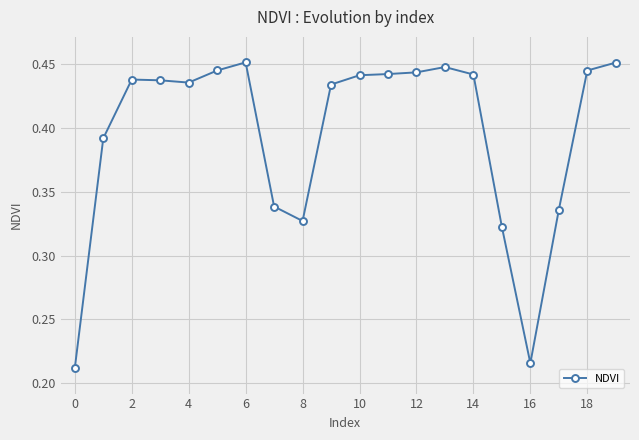

How many distinct data groups are displayed?

1